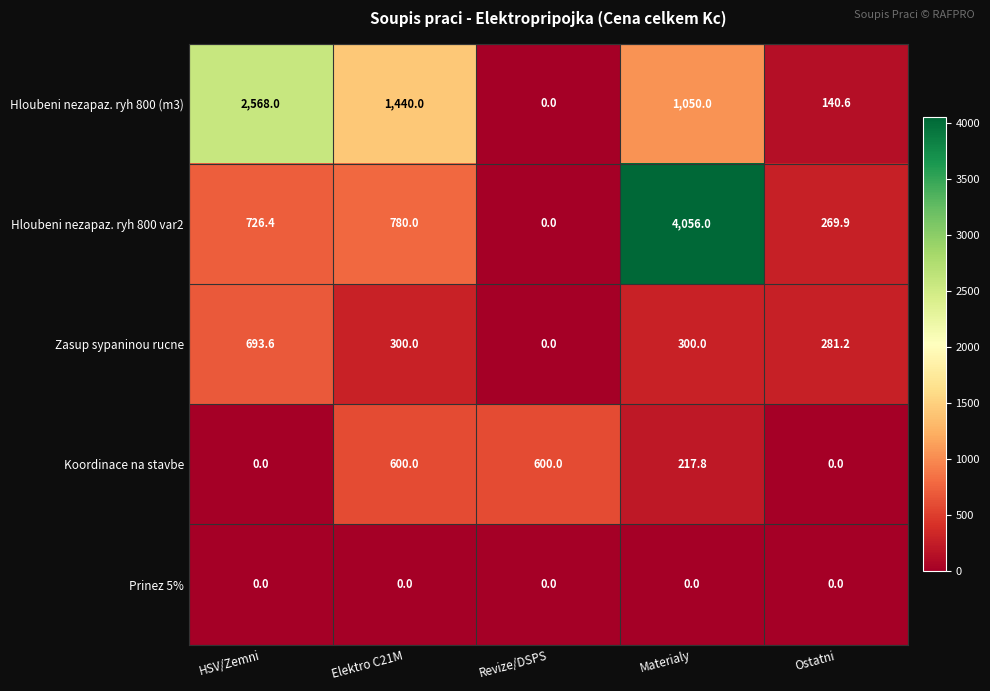

Which category has the highest value across all series?

Materialy